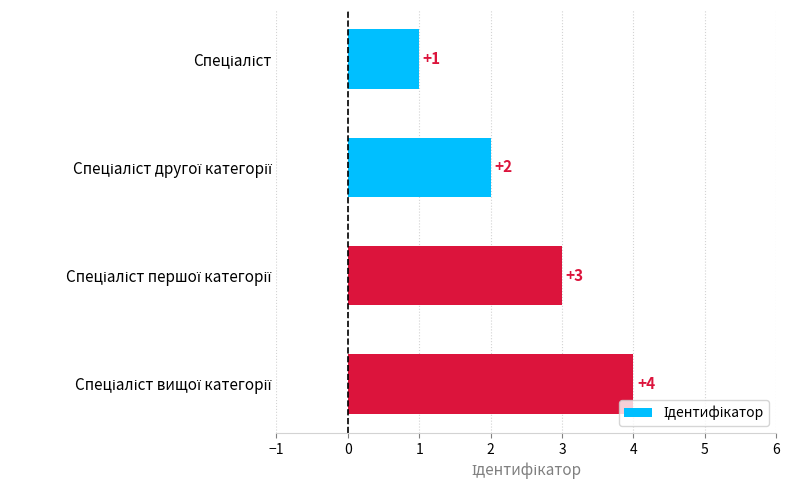

What is the value of the 3rd bar from the top?

3